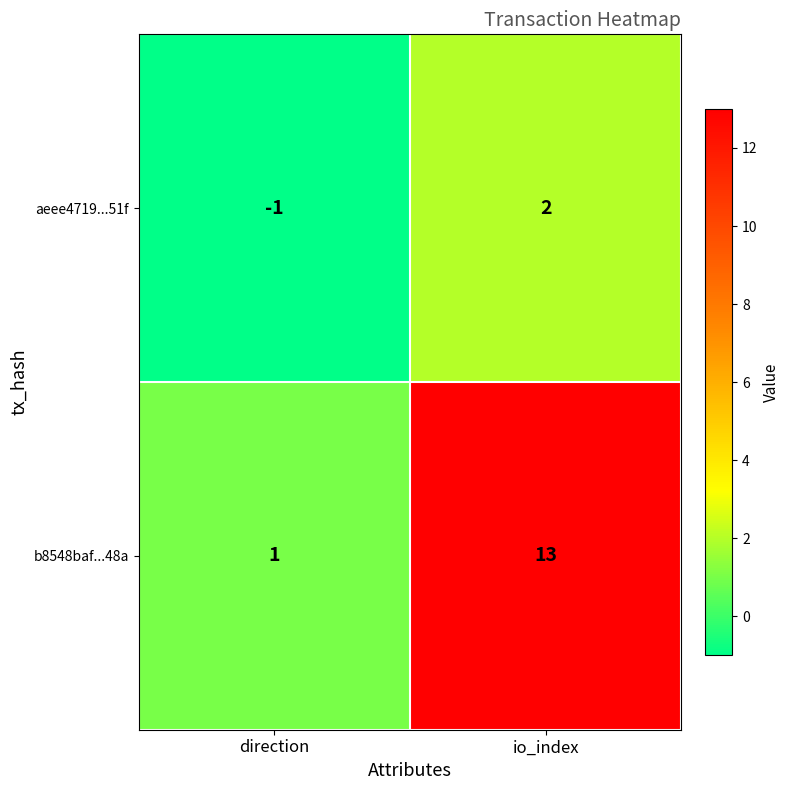

How many series are shown in this chart?

2